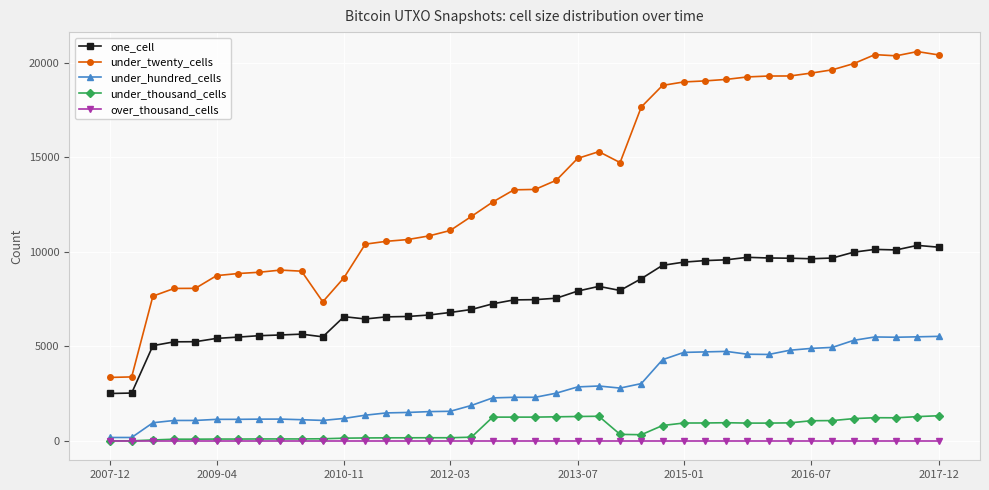

List the series in order of their peak value, lowest first.

over_thousand_cells, under_thousand_cells, under_hundred_cells, one_cell, under_twenty_cells